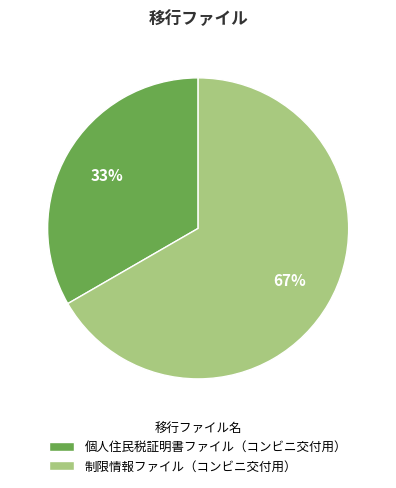

What is the largest slice in the pie chart?

制限情報ファイル（コンビニ交付用）